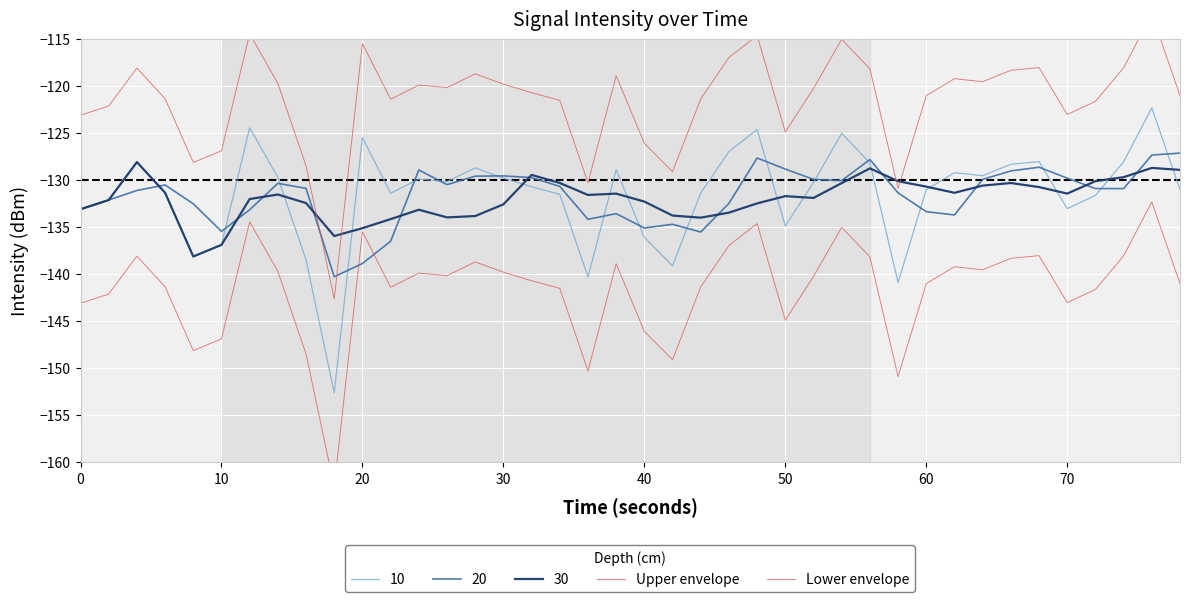

What is the highest value of the Upper envelope series?

-112.3